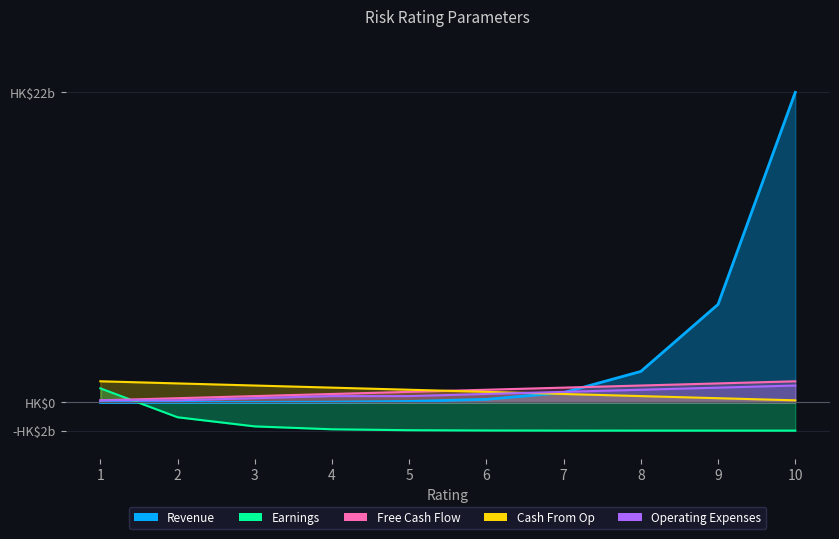

How many lines are shown in the chart?

5